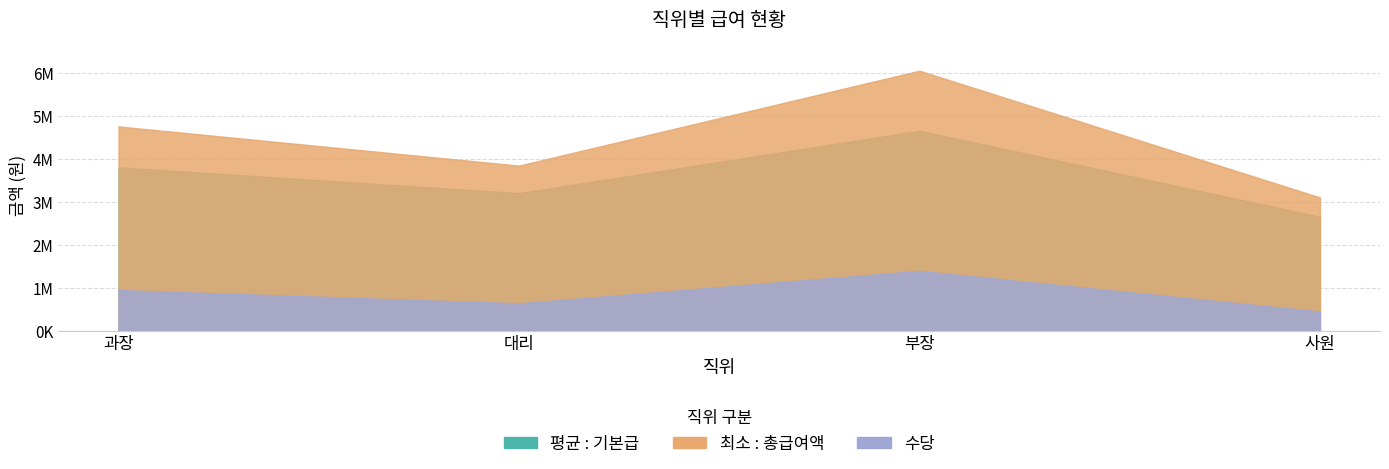

What is the average value of the 수당 series?

858875